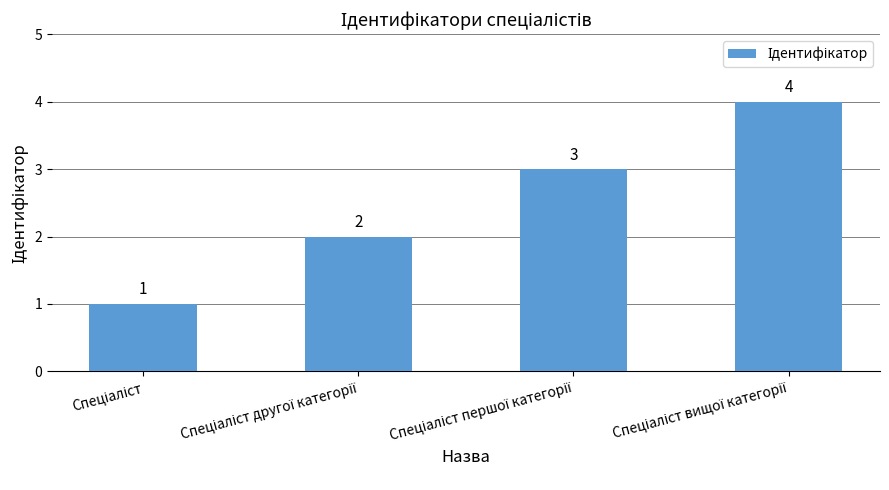

What is the difference between the maximum and minimum values?

3